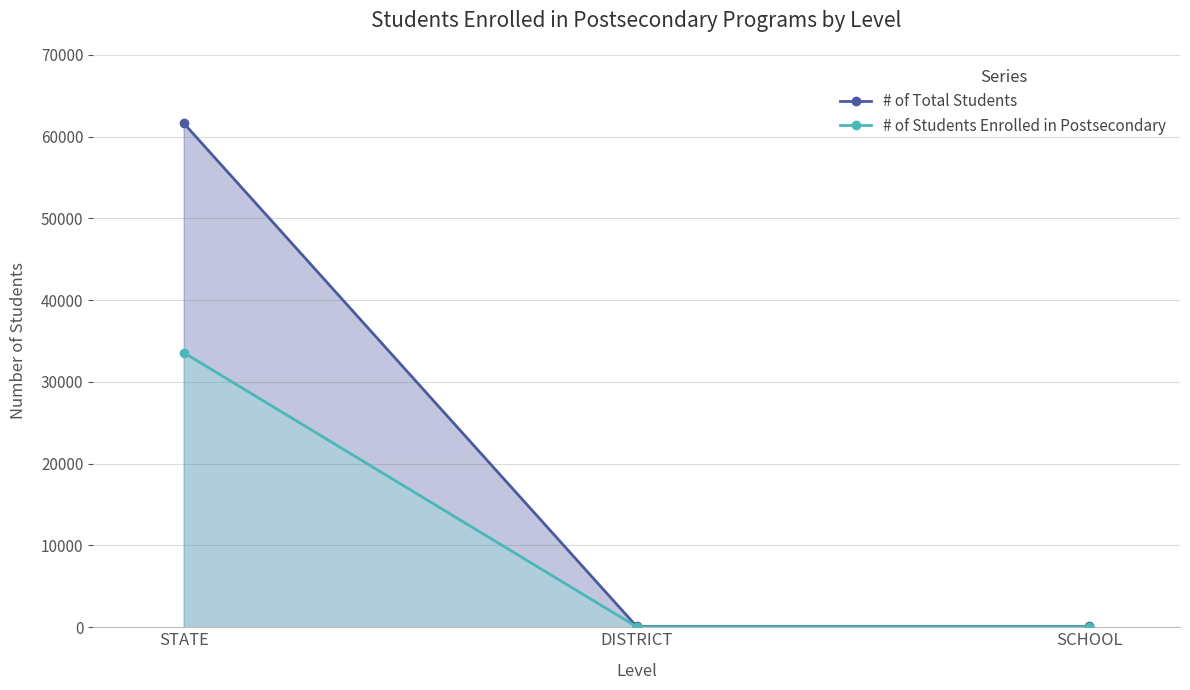

True or false: # of Total Students has a value of 110 at DISTRICT.

True